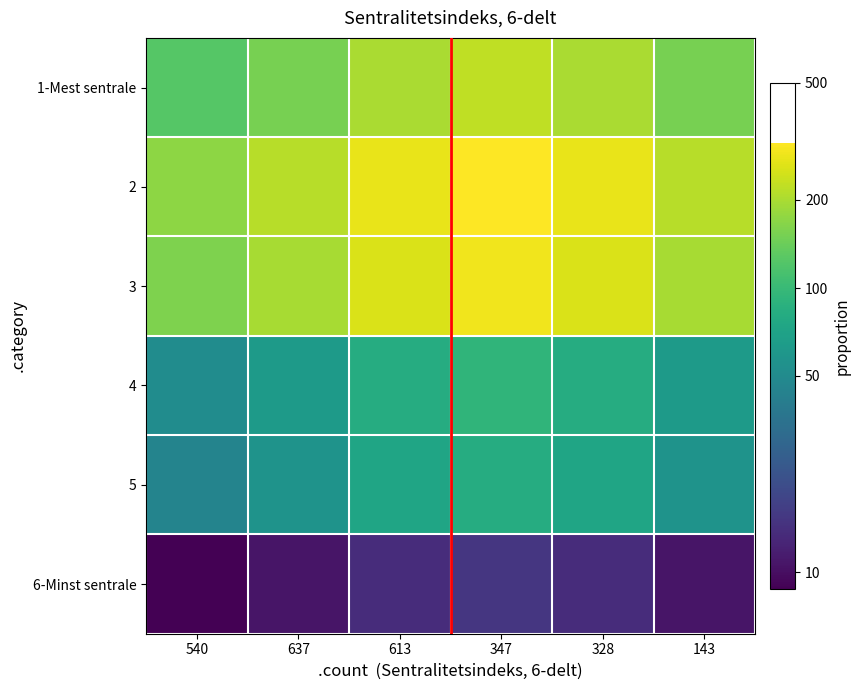

What is the total value across all series at 328?

27.9